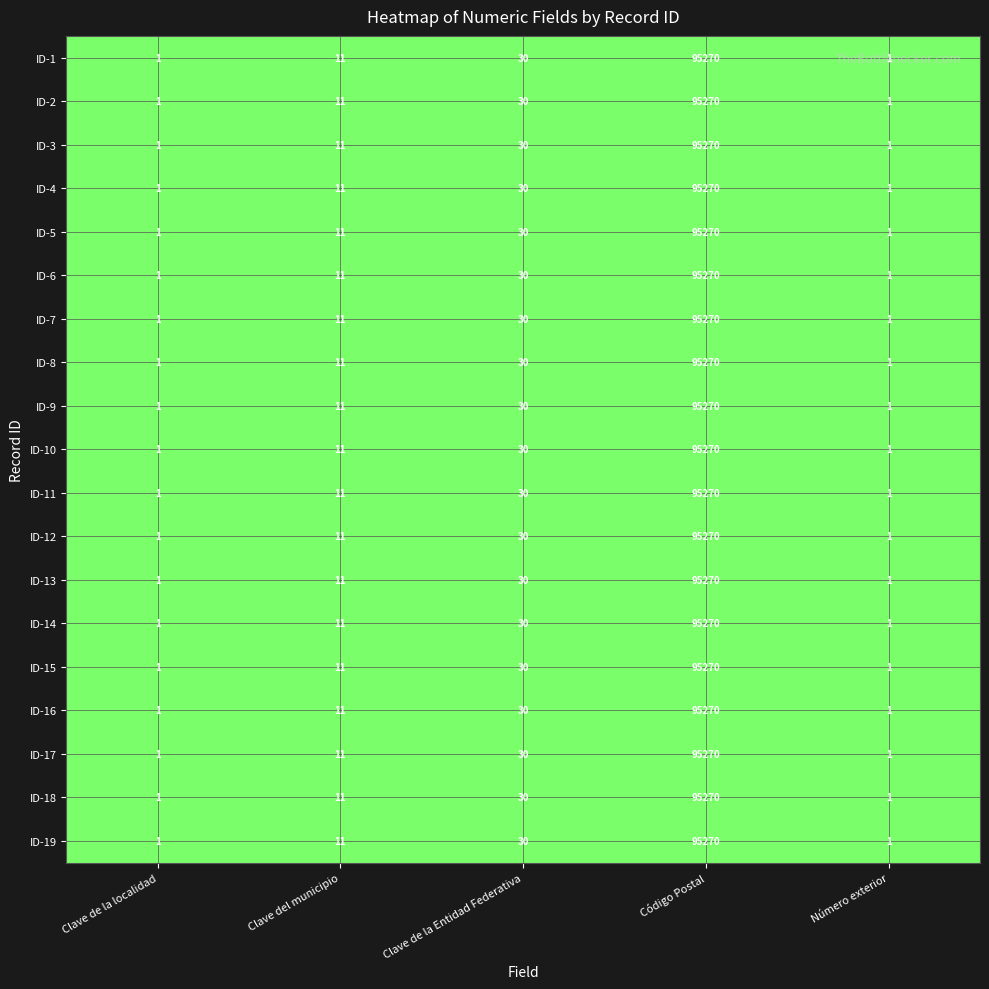

How many series are shown in this chart?

19